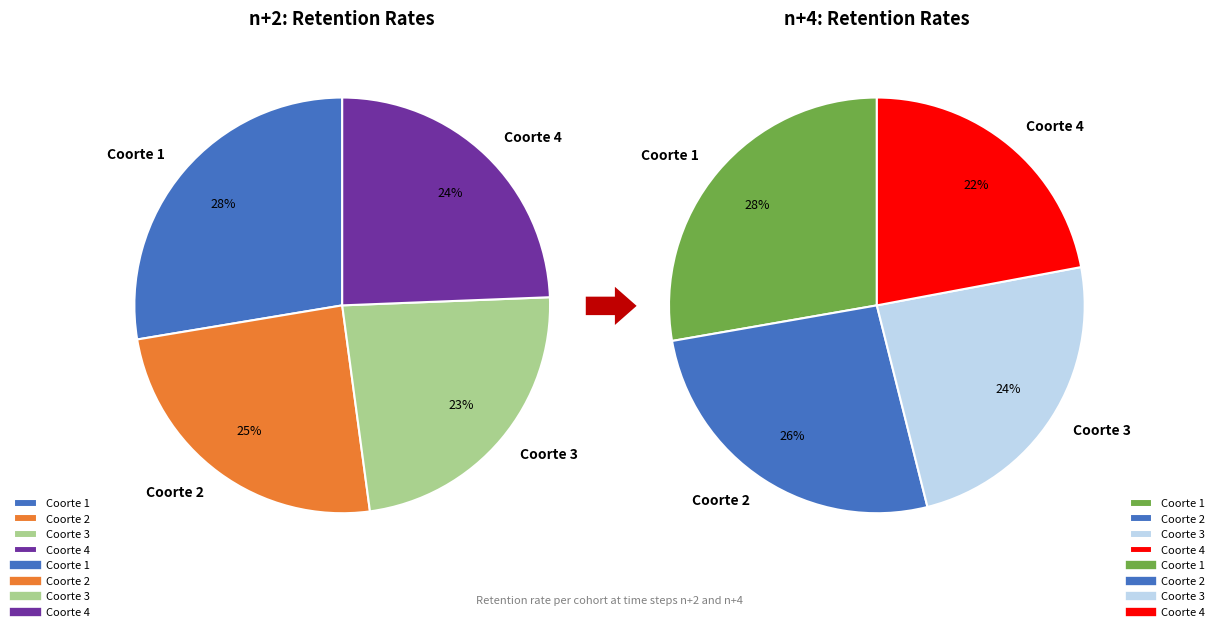

True or false: Coorte 3 accounts for 10% of the total.

False